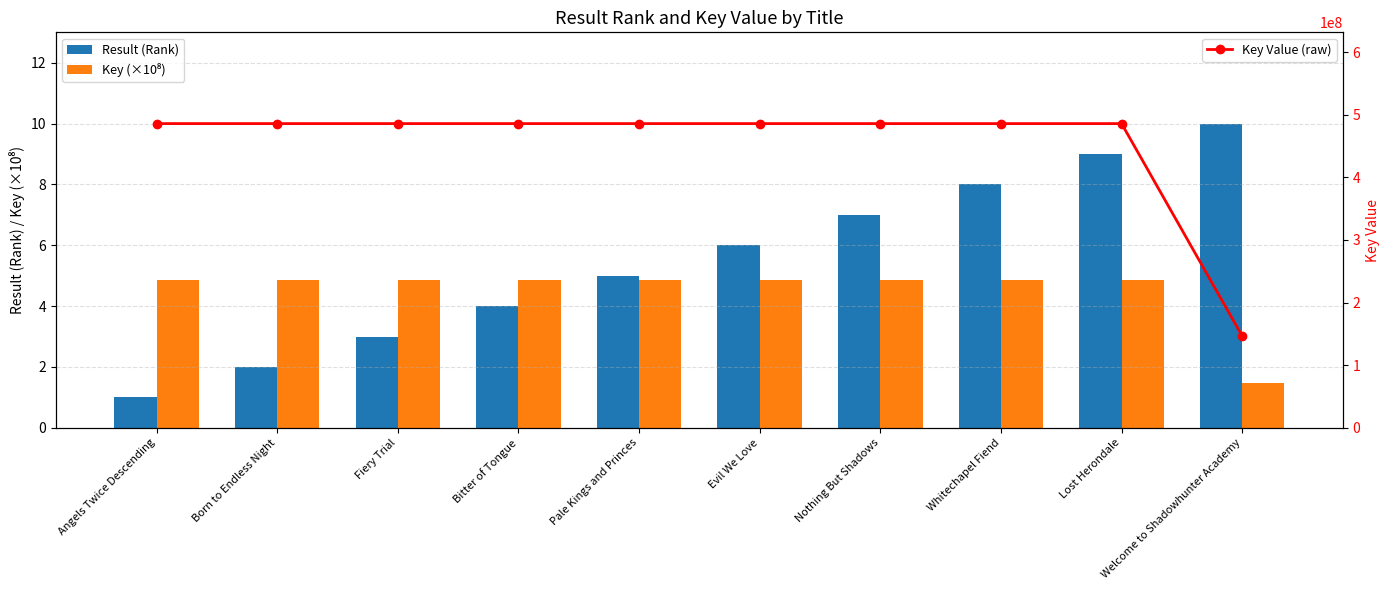

The value of Result (Rank) at Whitechapel Fiend is 1.9. True or false?

False